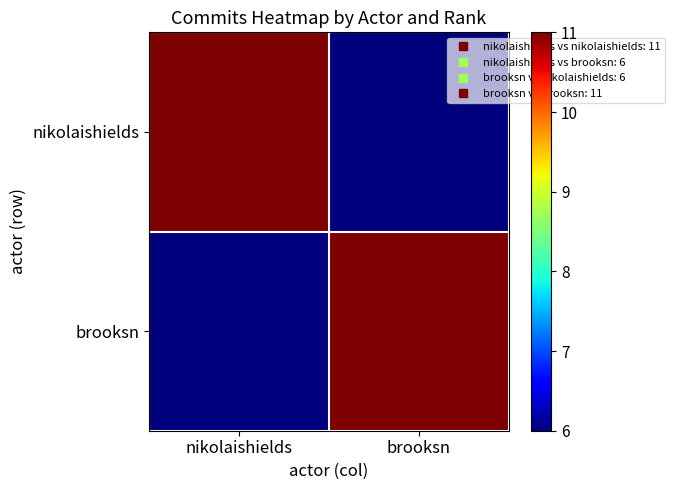

At nikolaishields, list the series in order from smallest to largest.

brooksn, nikolaishields